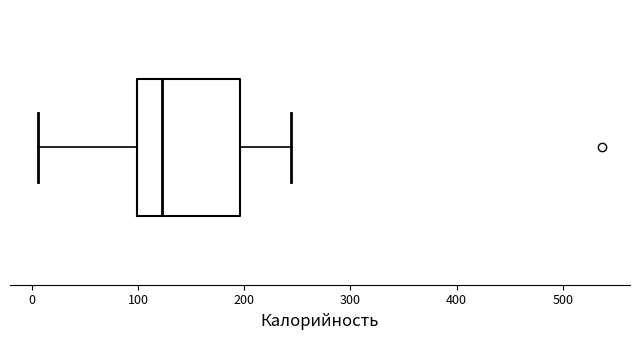

Transcribe this box plot: give where the median line is, the range the box spans, and where the two whiskers end, as read against the x-axis. The values are not printed on the chart, so give them approximately, as read against the axis.

median 120, box 100 to 200, whiskers 10 to 240